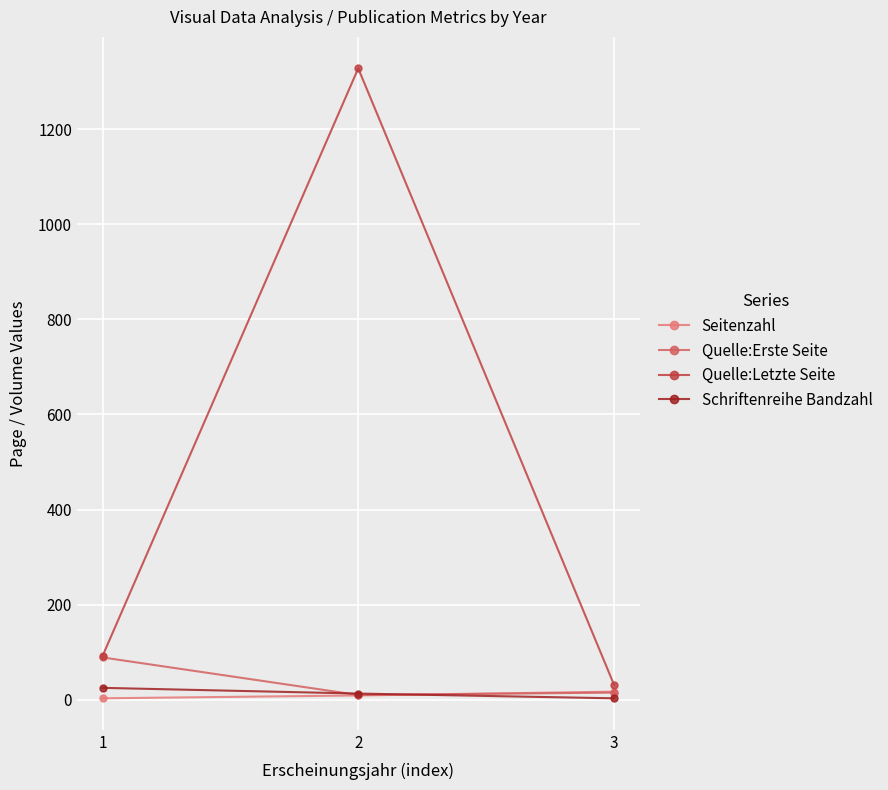

At which label does Quelle:Letzte Seite reach its minimum?

3